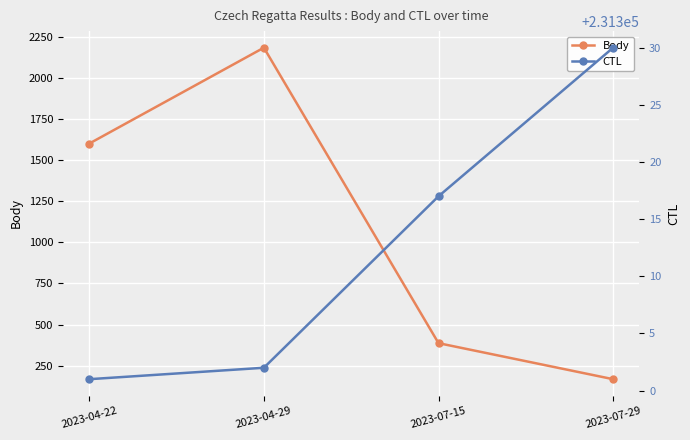

Is it true that CTL equals 231330 at 2023-07-29?

True